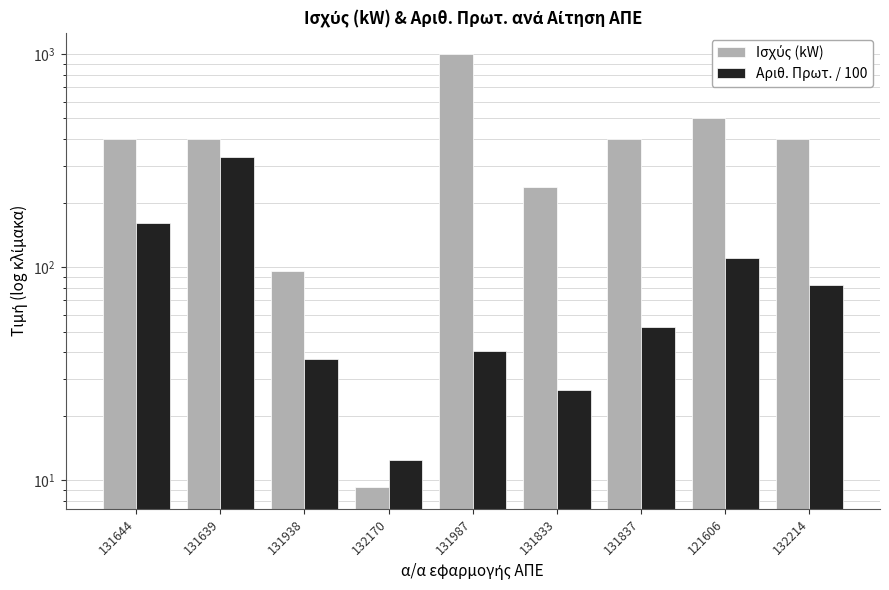

Which series has the widest spread of values?

Ισχύς (kW)